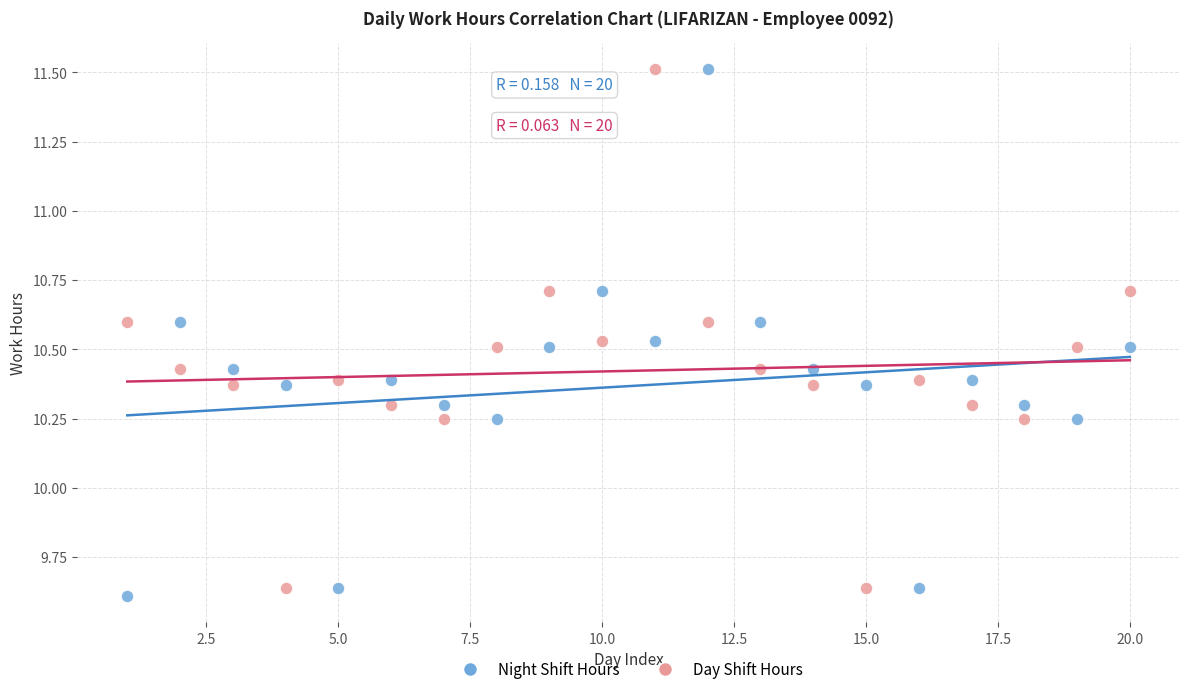

What are all the series names shown in the legend?

Night Shift Hours, Day Shift Hours